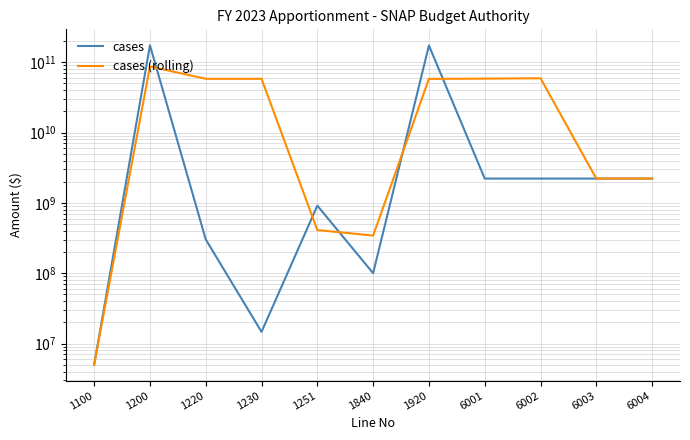

Where is the first local minimum for cases (rolling)?

1220